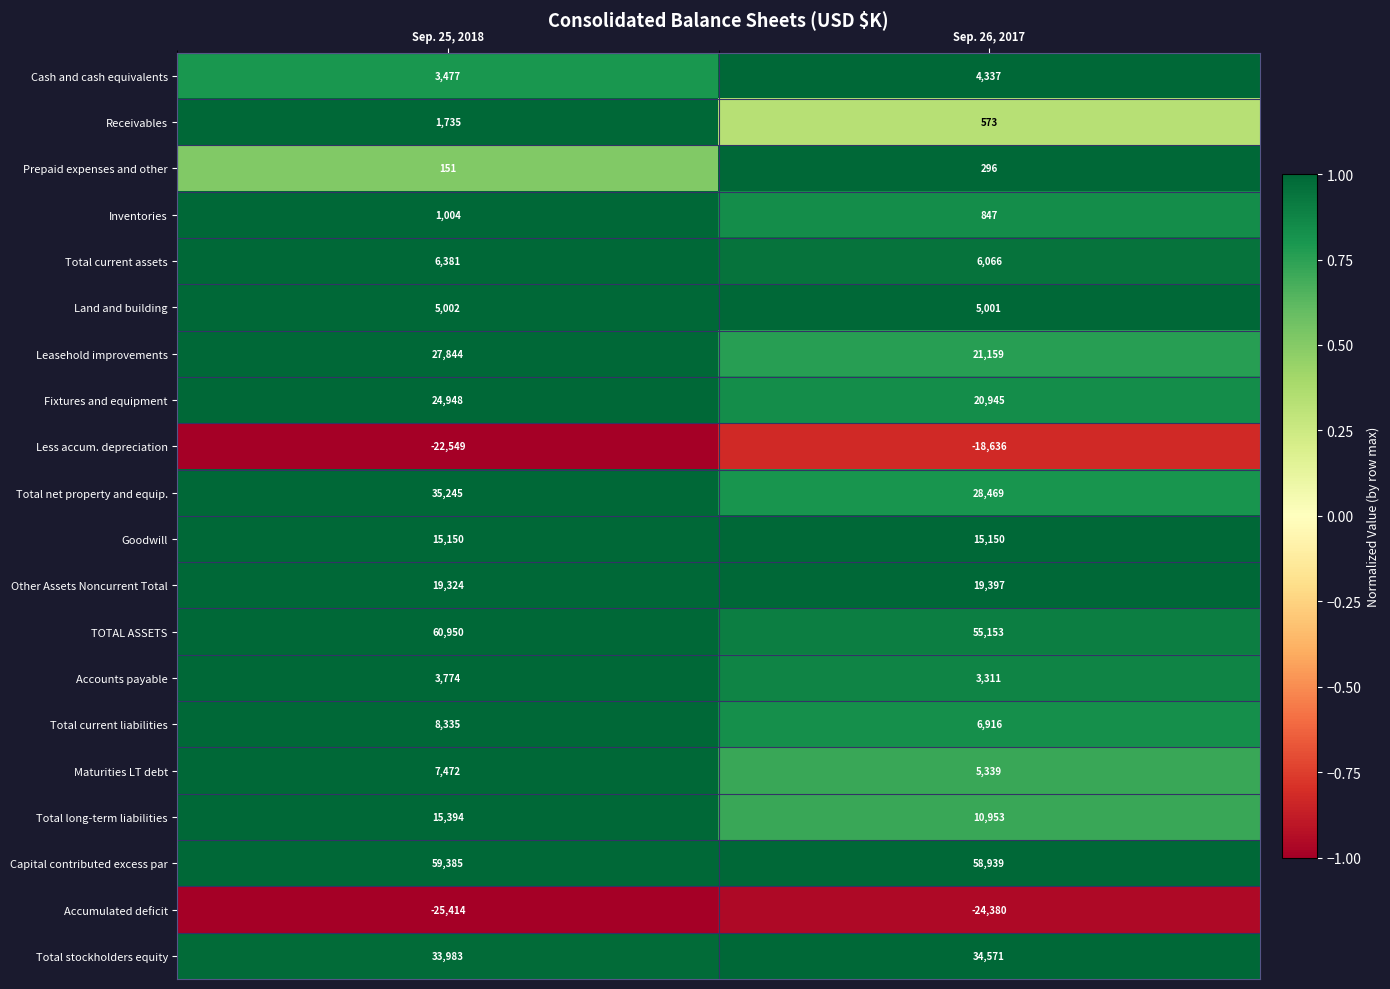

How many data points does each series have?

2